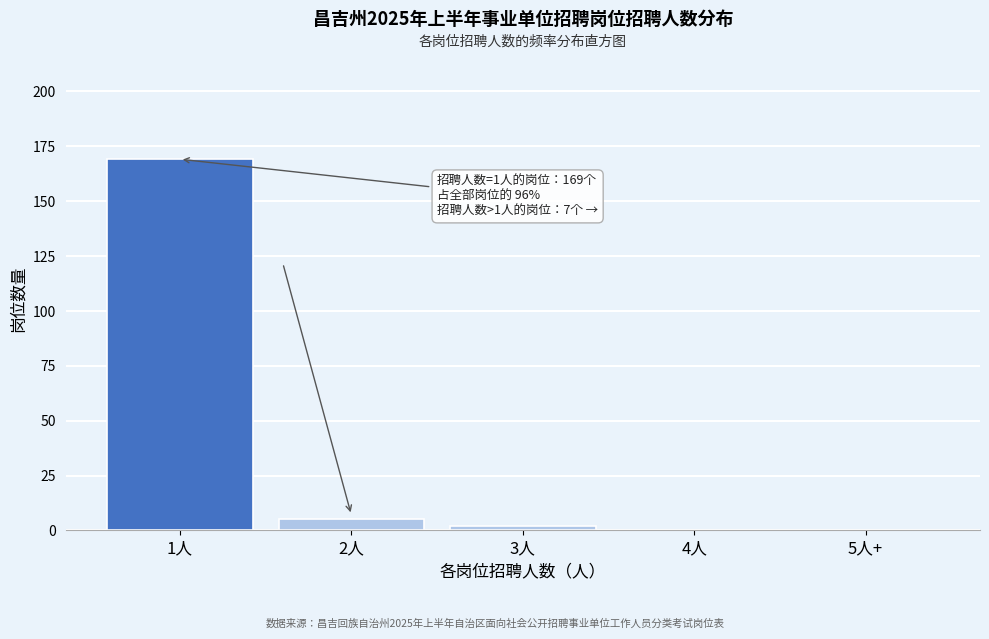

Reading left to right, what are all the values shown in this chart?

1人=169	2人=5	3人=2	4人=0	5人+=0